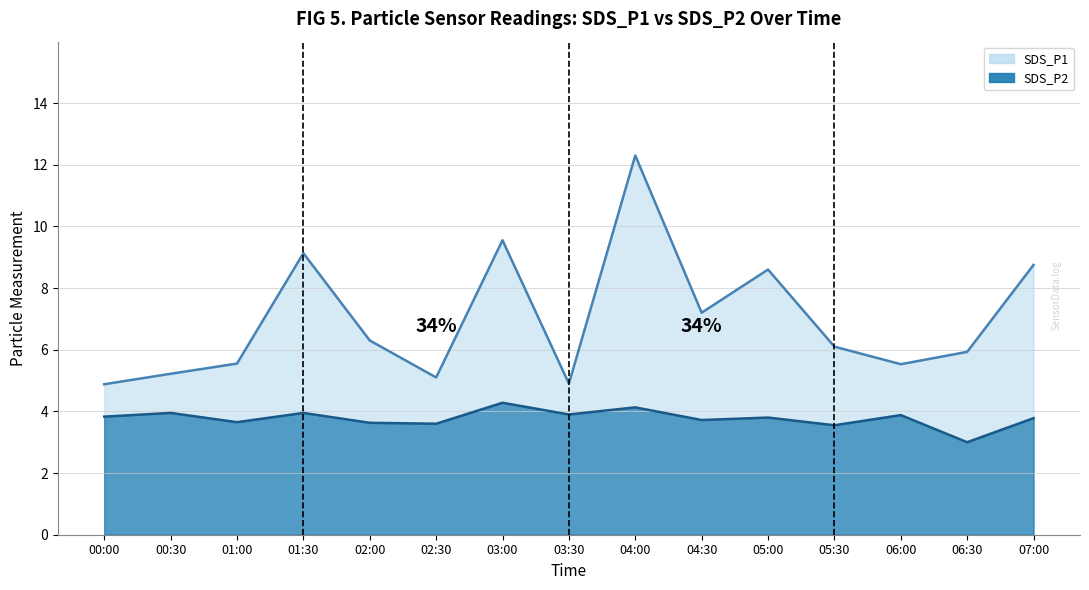

True or false: SDS_P1 and SDS_P2 cross at least once.

False